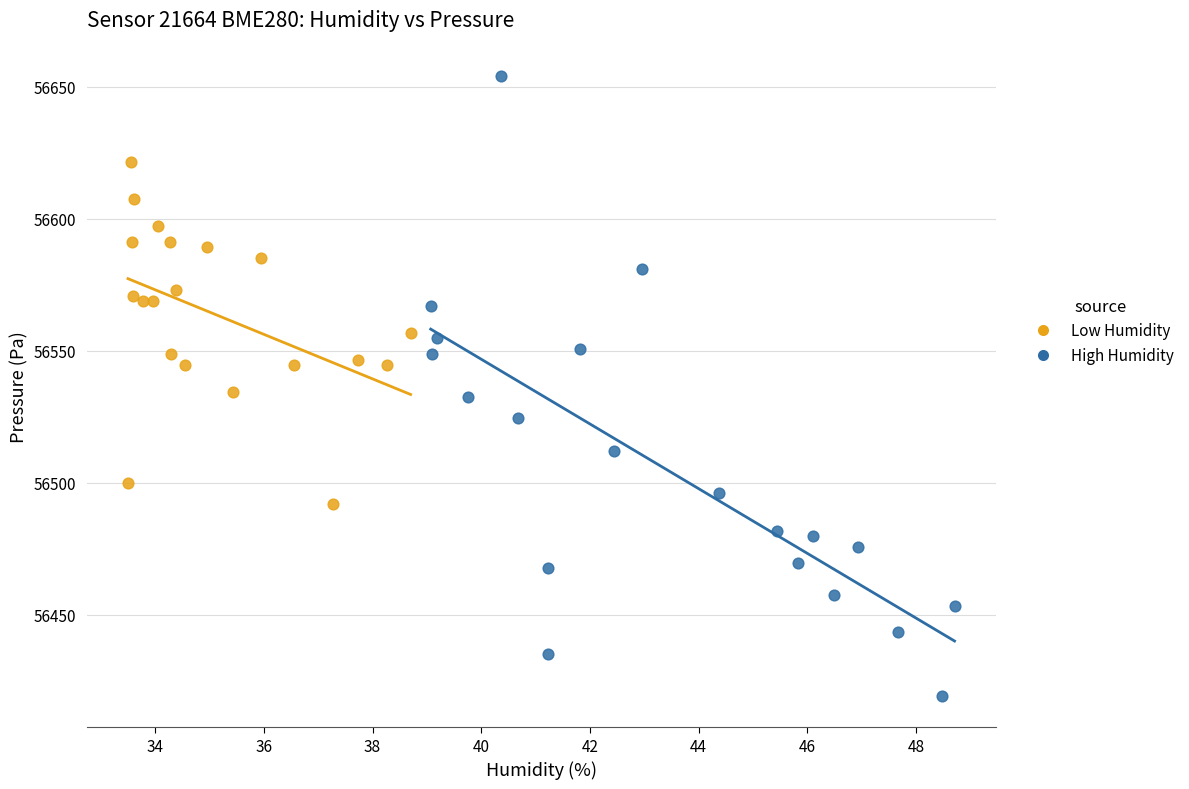

Which series contains the lowest Y value?

High Humidity